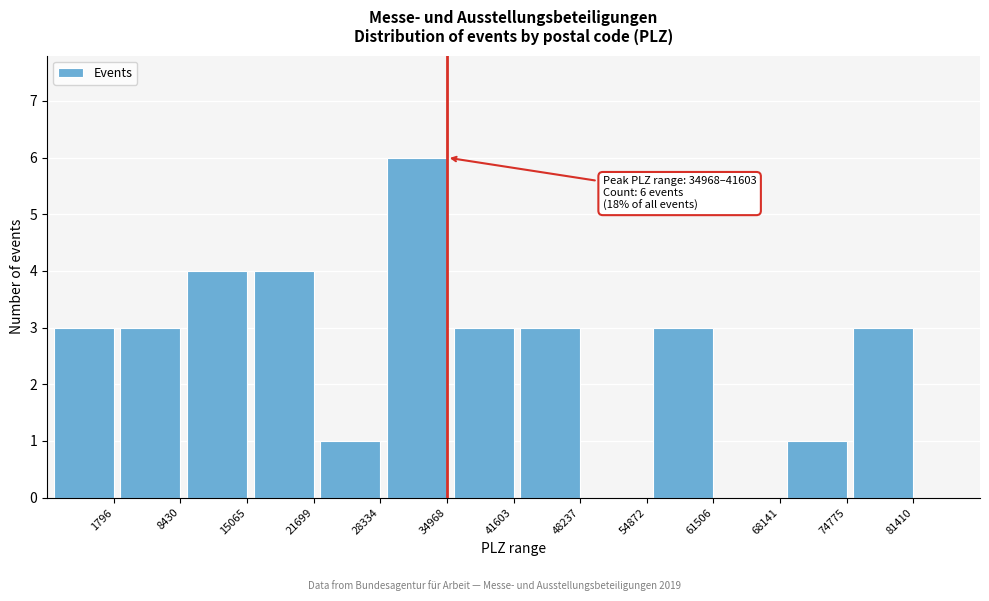

Reading left to right, what are all the values shown in this chart?

1796=3	8430=3	15065=4	21699=4	28334=1	34968=6	41603=3	48237=3	54872=0	61506=3	68141=0	74775=1	81410=3